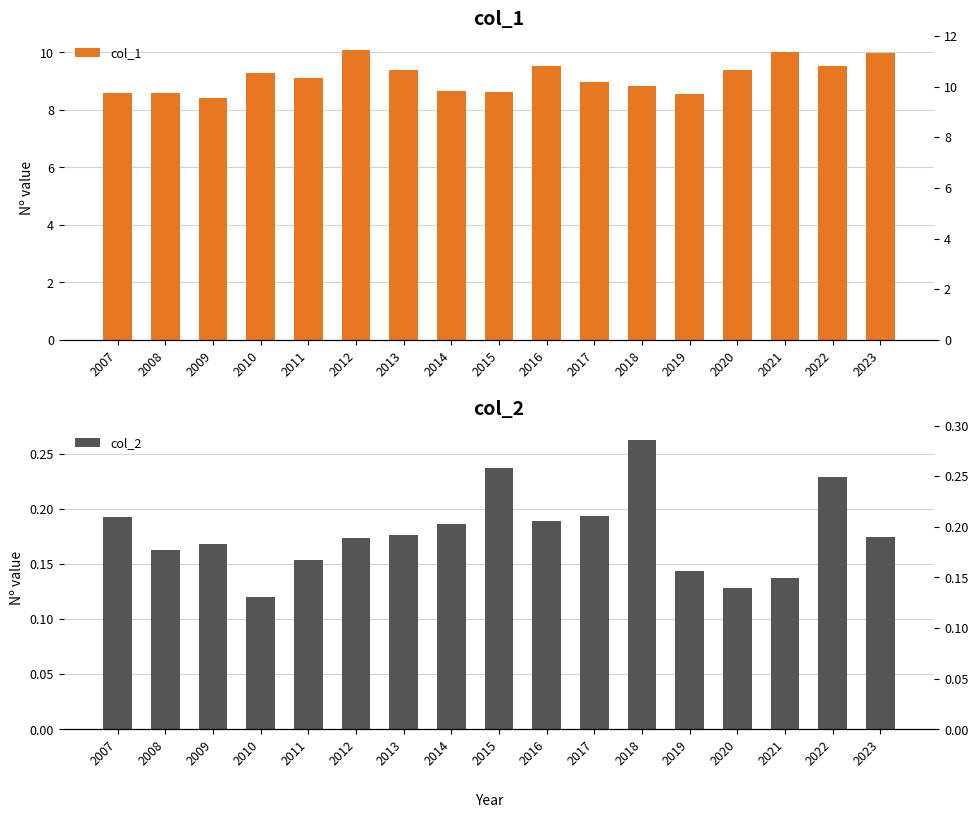

How many bars are there in total?

34